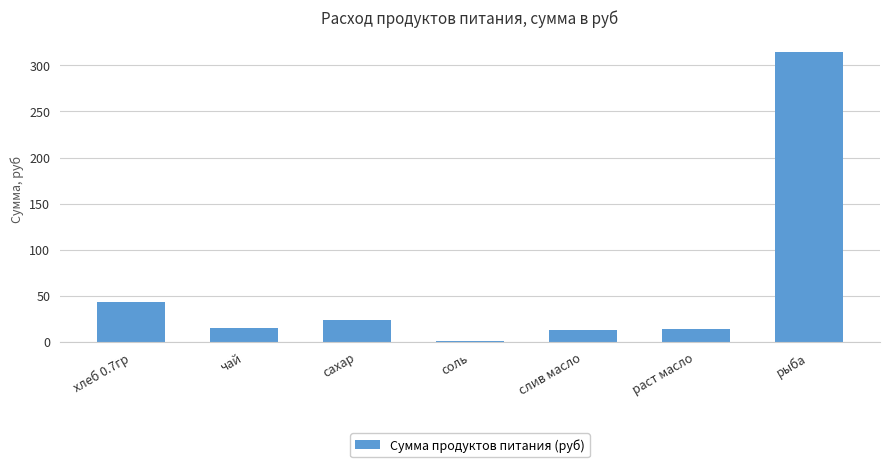

The chart shows a value of 13.2 at слив масло. True or false?

True